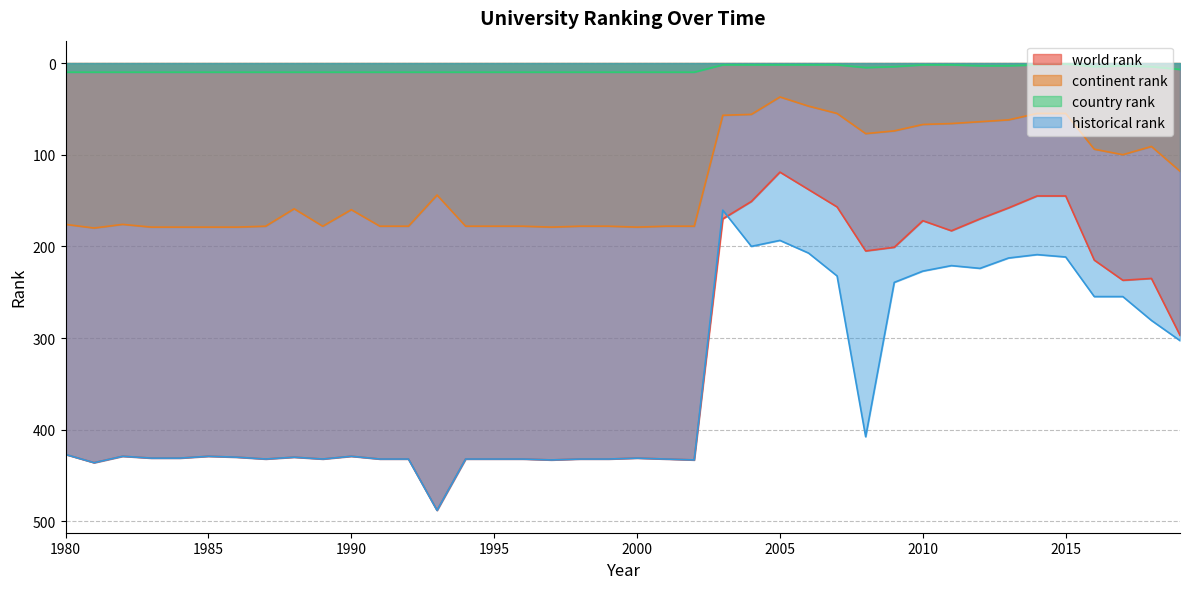

Rank the categories by world rank value from lowest to highest.

2005, 2006, 2014, 2015, 2004, 2007, 2013, 2003, 2012, 2010, 2011, 2009, 2008, 2016, 2018, 2017, 2019, 1980, 1982, 1985, 1990, 1986, 1988, 1983, 1984, 2000, 1987, 1989, 1991, 1992, 1994, 1995, 1996, 1998, 1999, 2001, 1997, 2002, 1981, 1993